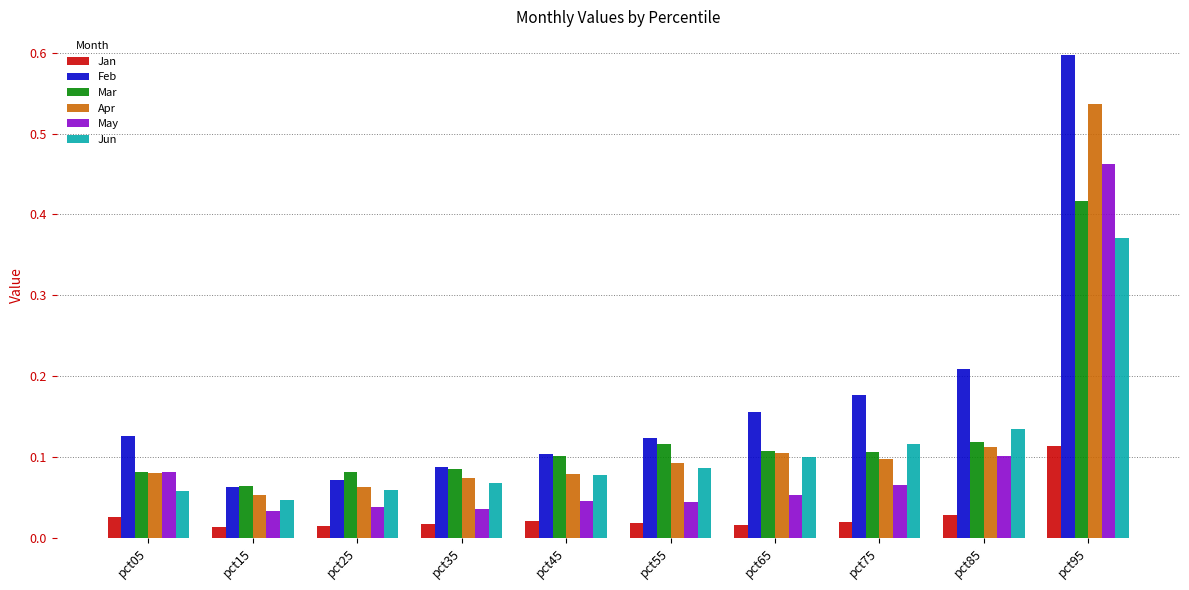

What is the sum of the Feb values at pct35 and pct85?

0.3